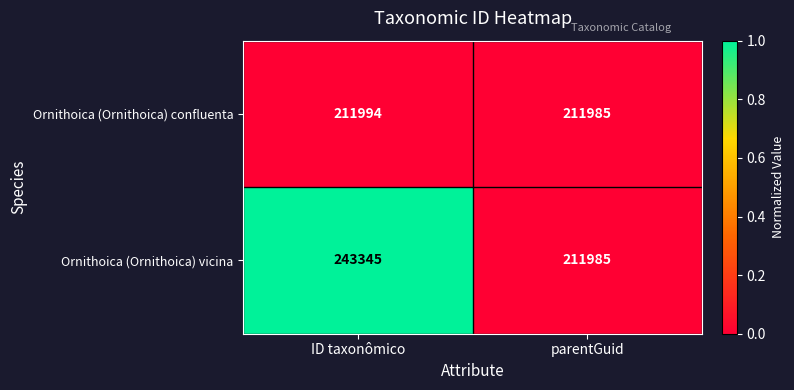

Count the number of data series in this chart.

2